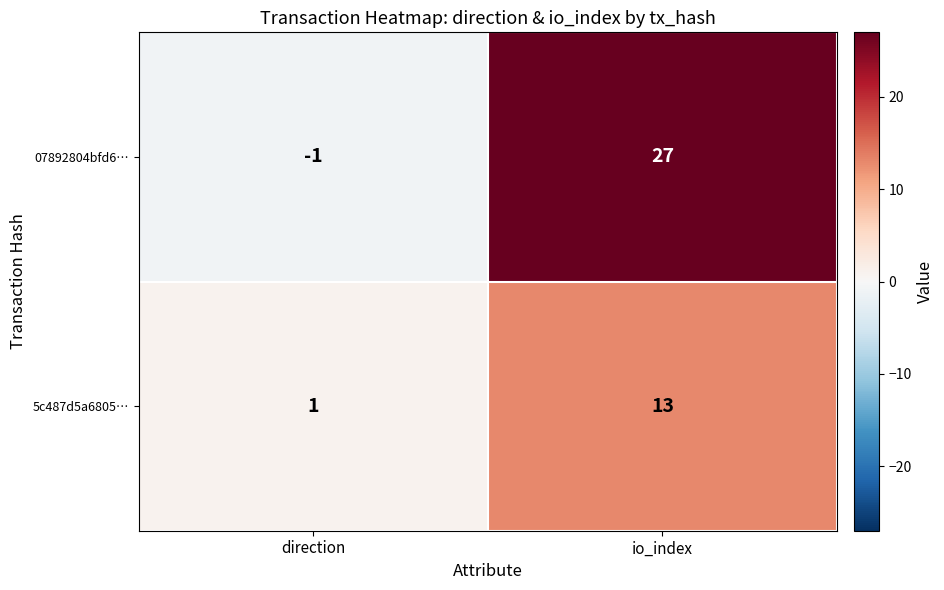

Which category has the highest value across all series?

io_index